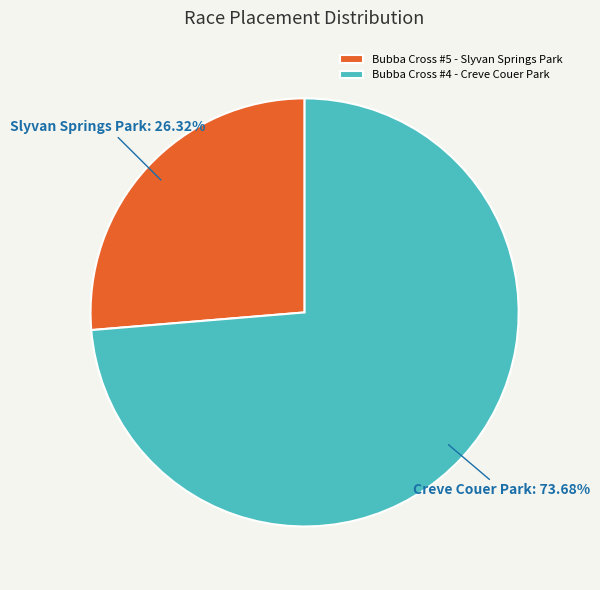

Is it true that Bubba Cross #5 - Slyvan Springs Park is 26% of the pie?

True